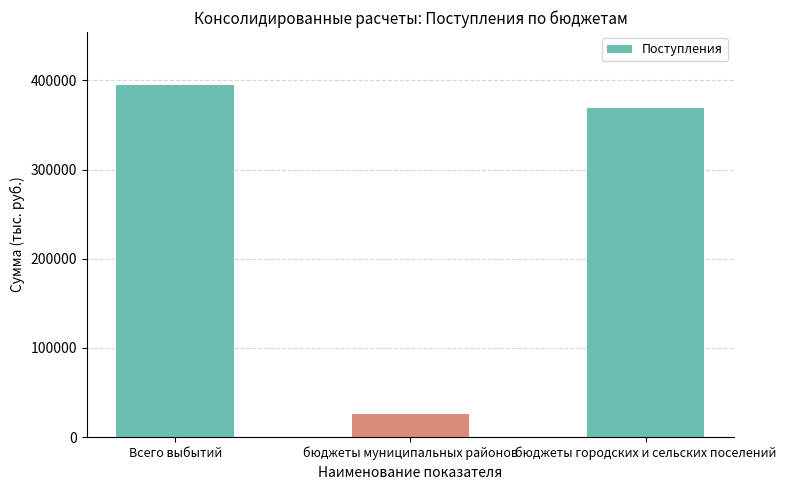

Reading left to right, what are all the values shown in this chart?

Всего выбытий=395073.4	бюджеты муниципальных районов=25513.4	бюджеты городских и сельских поселений=369560.0